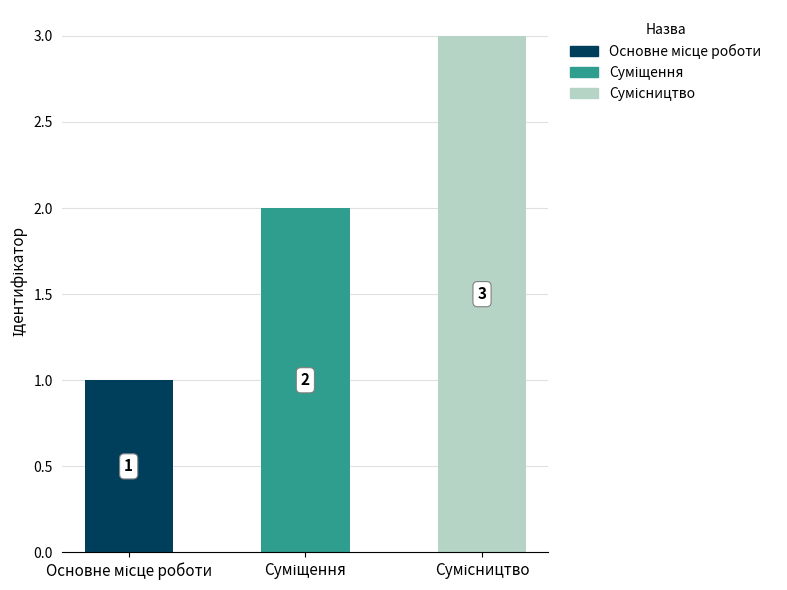

What is the value of the 1st bar from the left?

1